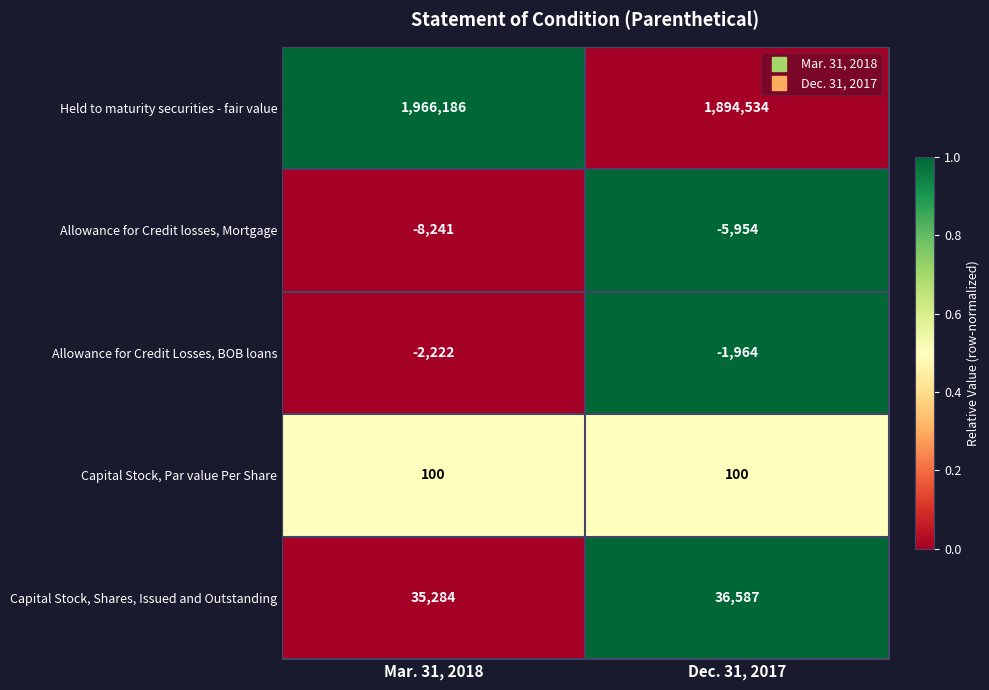

At how many categories does at least one series exceed 0?

2